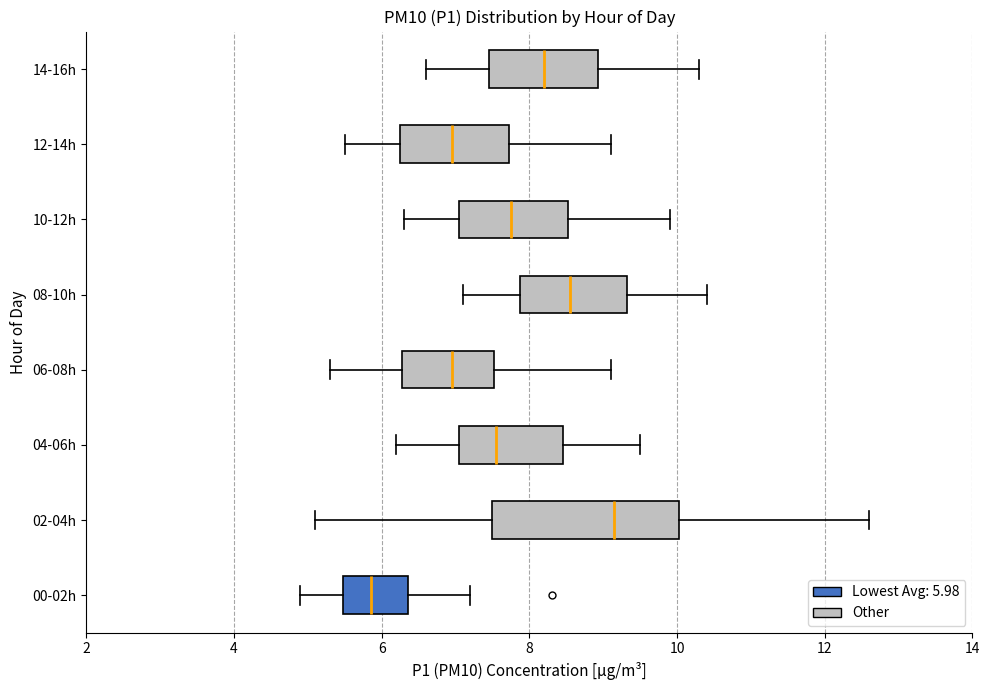

Reading bottom to top, read every box against the x-axis: the position of its median line, the range the box covers, and the ends of its whiskers. The values are not printed on the chart, so give them approximately, as read against the axis.

00-02h: median 5.8, box 5.4 to 6.4, whiskers 5.0 to 7.2
02-04h: median 9.2, box 7.6 to 10.0, whiskers 5.2 to 12.6
04-06h: median 7.6, box 7.0 to 8.4, whiskers 6.2 to 9.6
06-08h: median 7.0, box 6.2 to 7.6, whiskers 5.4 to 9.2
08-10h: median 8.6, box 7.8 to 9.4, whiskers 7.2 to 10.4
10-12h: median 7.8, box 7.0 to 8.6, whiskers 6.4 to 10.0
12-14h: median 7.0, box 6.2 to 7.8, whiskers 5.6 to 9.2
14-16h: median 8.2, box 7.4 to 9.0, whiskers 6.6 to 10.4